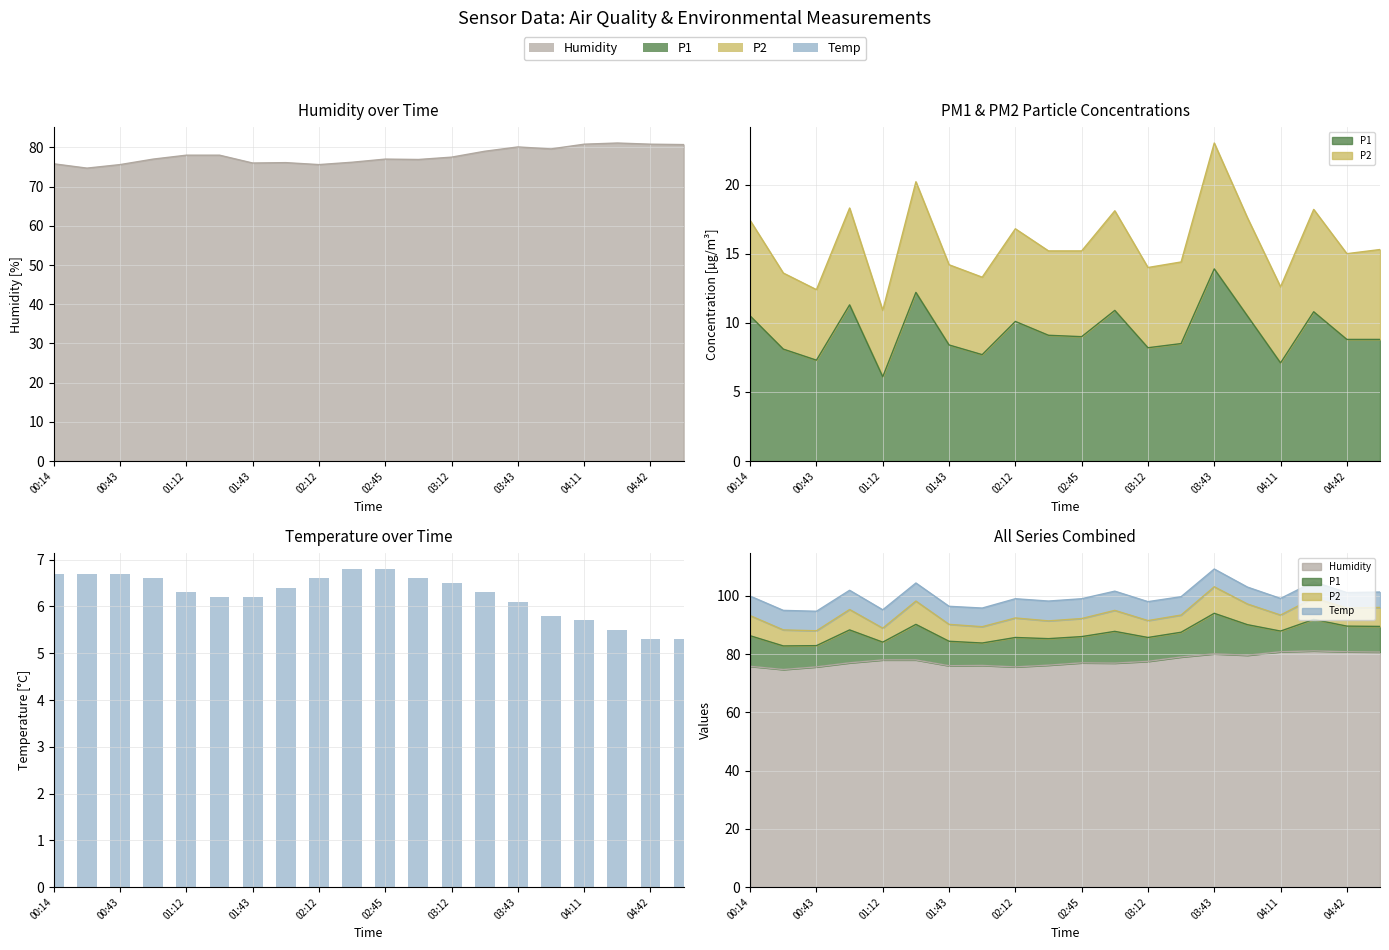

Is it true that the value at 04:11 is 5.7?

True